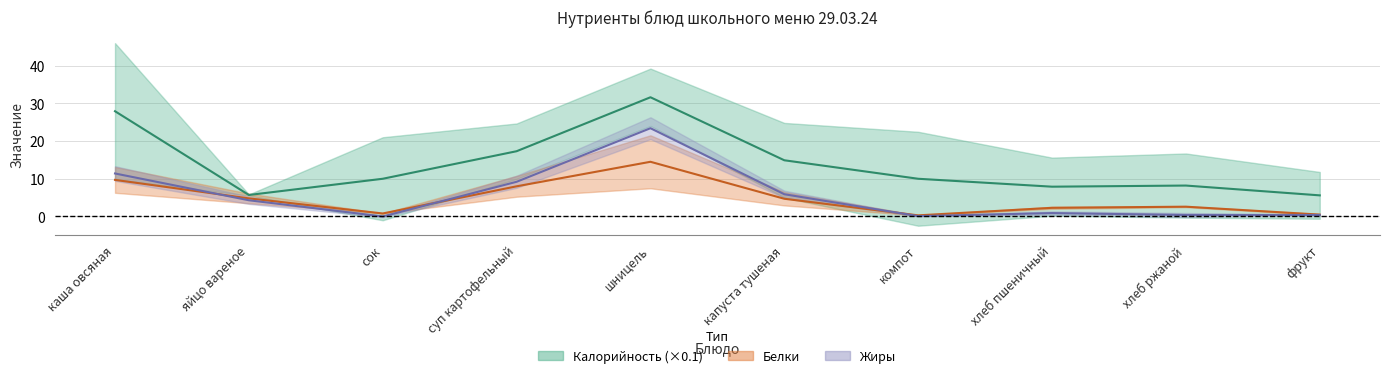

What is the highest value of the Калорийность_center series?

31.6